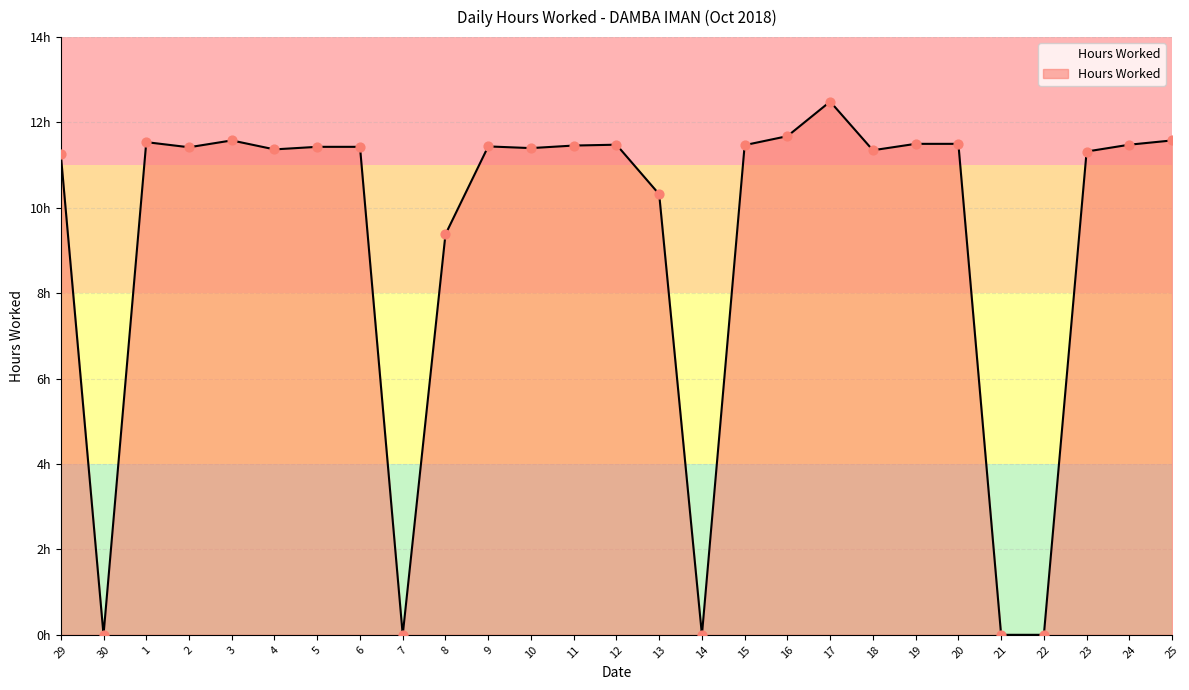

What is the ratio of the value at 10 to the value at 19?

1.0